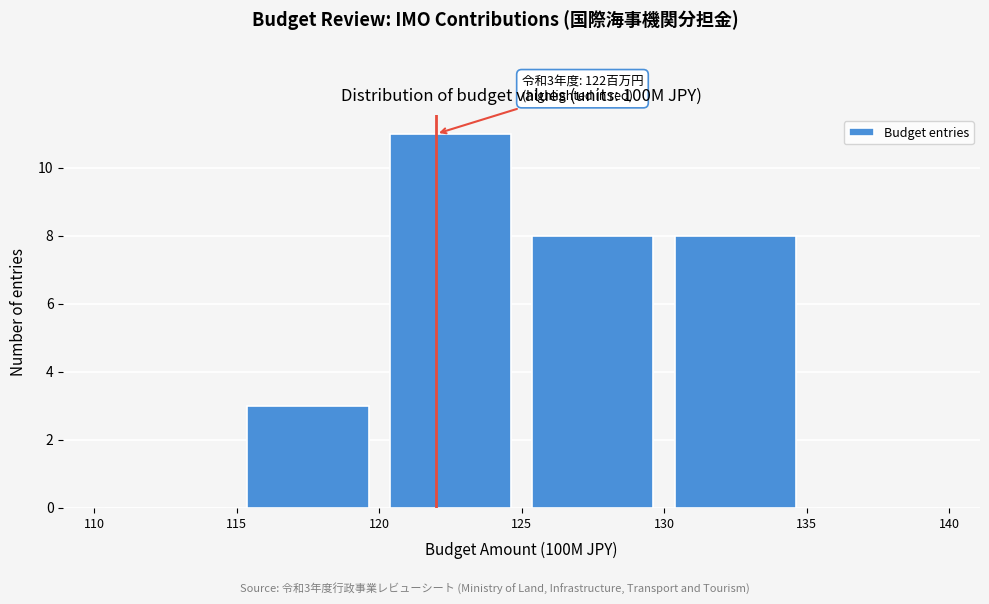

Which range on the x-axis has the tallest bar?

120 to 125